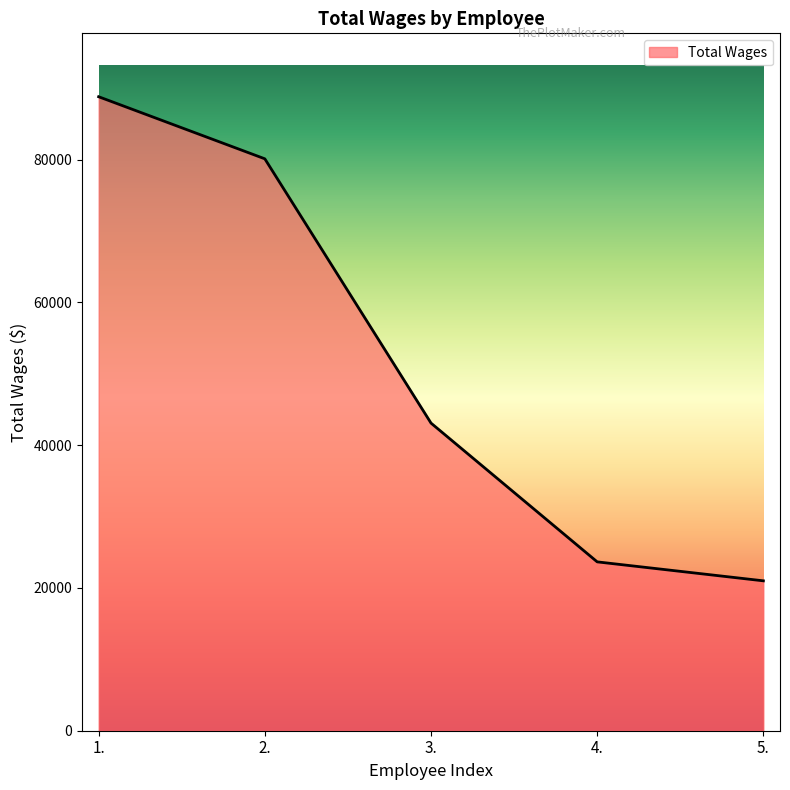

Reading right to left, what are all the values shown in this chart?

5.=21000	4.=23656	3.=43098	2.=80123	1.=88820